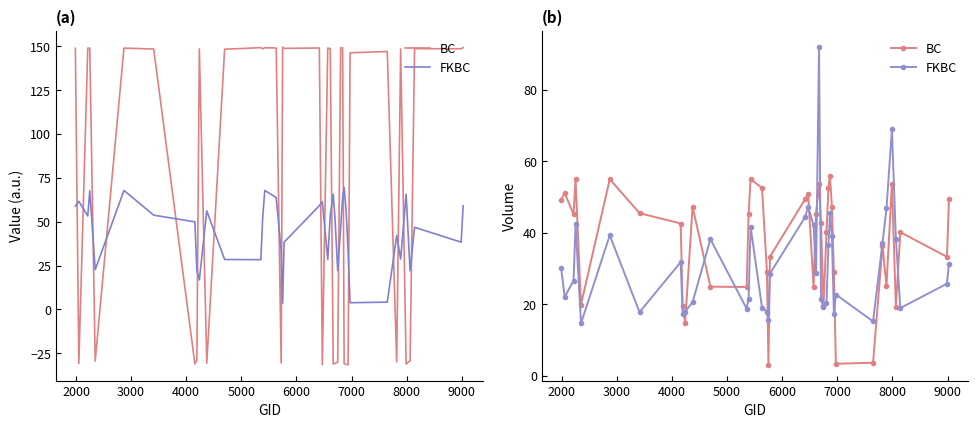

How many lines are shown in the chart?

2